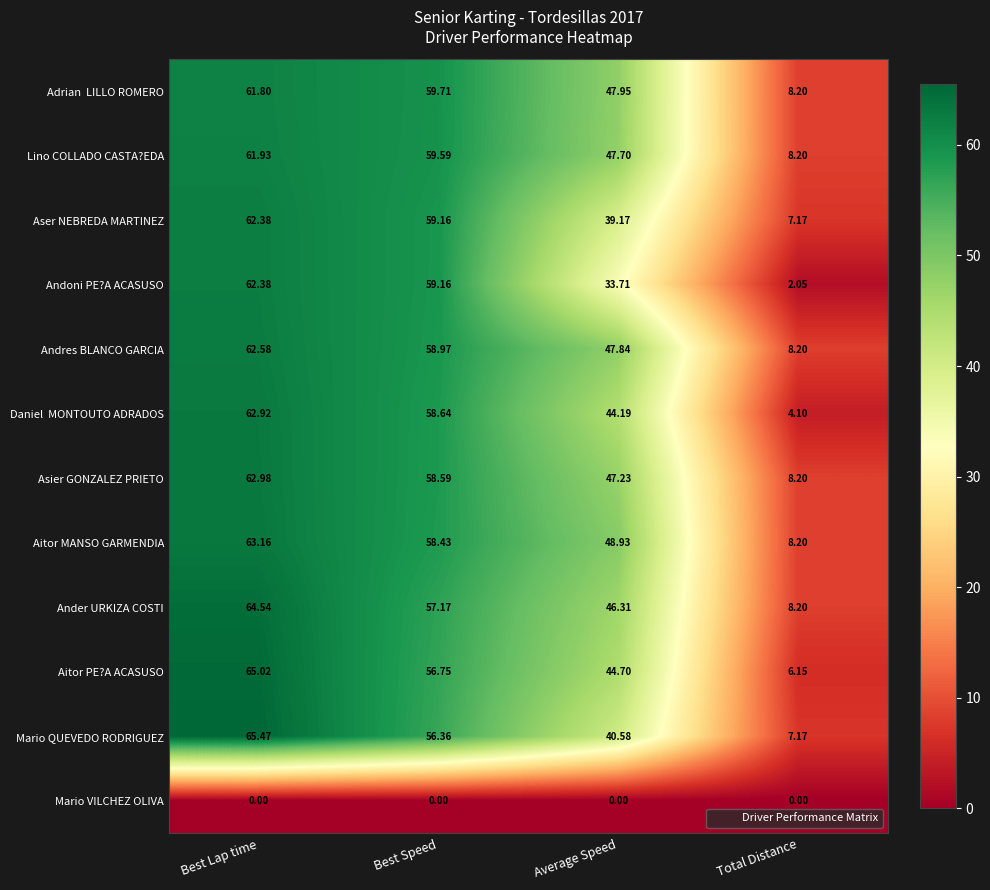

Which label corresponds to the largest value in the chart?

Best Lap time